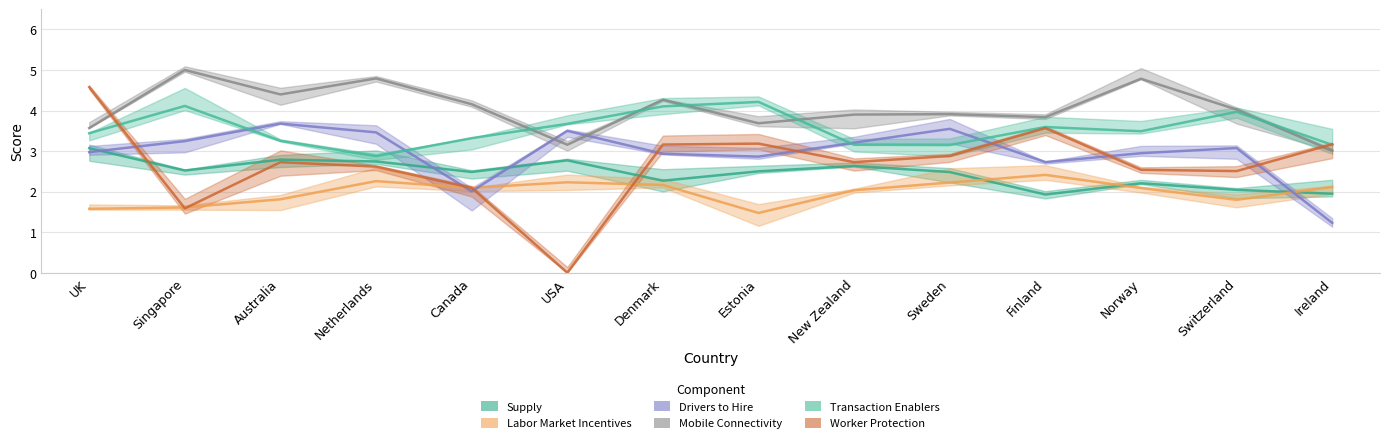

At which category does Worker Protection reach its first local peak?

Australia